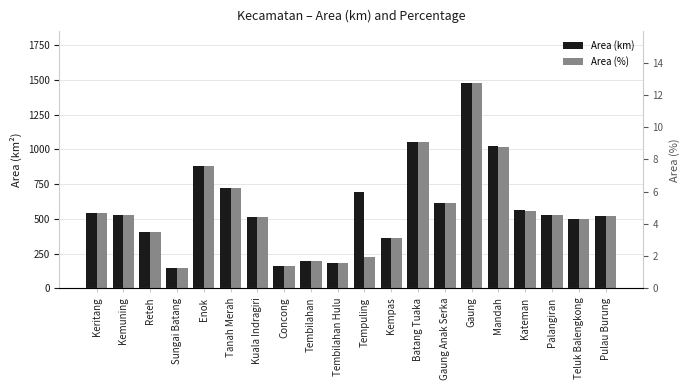

Reading right to left, list all the values displayed in this chart.

Area (km): Pulau Burung=520.0	Teluk Balengkong=499.0	Palangiran=531.2	Kateman=561.1	Mandah=1021.7	Gaung=1479.2	Gaung Anak Serka=612.8	Batang Tuaka=1050.2	Kempas=364.5	Tempuling=691.2	Tembilahan Hulu=180.6	Tembilahan=197.4	Concong=160.3	Kuala Indragiri=511.6	Tanah Merah=721.6	Enok=880.9	Sungai Batang=146.0	Reteh=407.8	Kemuning=525.5	Keritang=543.5
Area (%): Pulau Burung=4.5	Teluk Balengkong=4.3	Palangiran=4.6	Kateman=4.8	Mandah=8.8	Gaung=12.8	Gaung Anak Serka=5.3	Batang Tuaka=9.1	Kempas=3.1	Tempuling=2.0	Tembilahan Hulu=1.6	Tembilahan=1.7	Concong=1.4	Kuala Indragiri=4.4	Tanah Merah=6.2	Enok=7.6	Sungai Batang=1.3	Reteh=3.5	Kemuning=4.5	Keritang=4.7